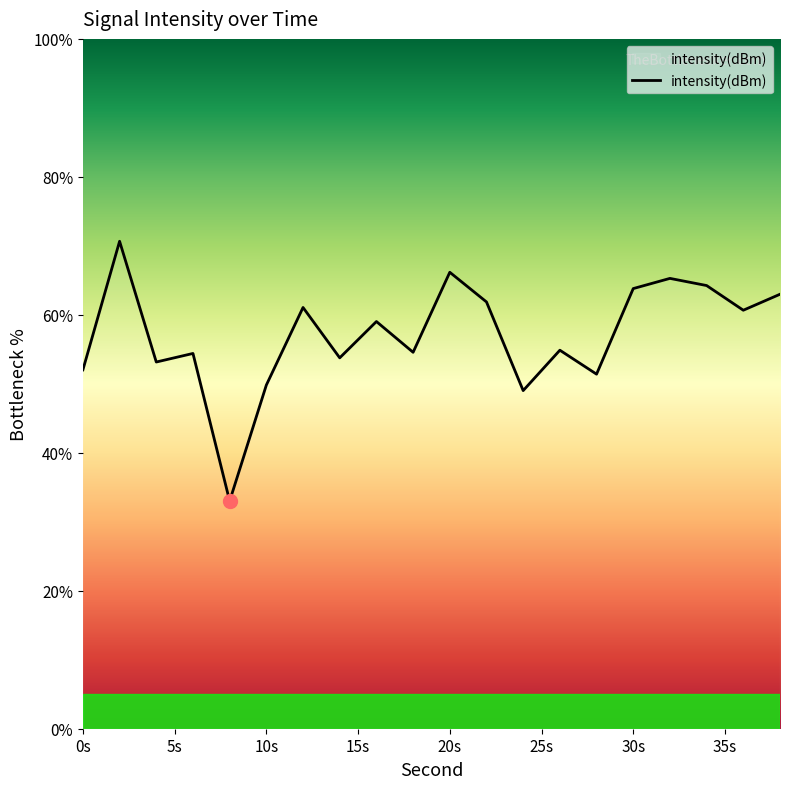

What is the smallest value displayed?

33.0